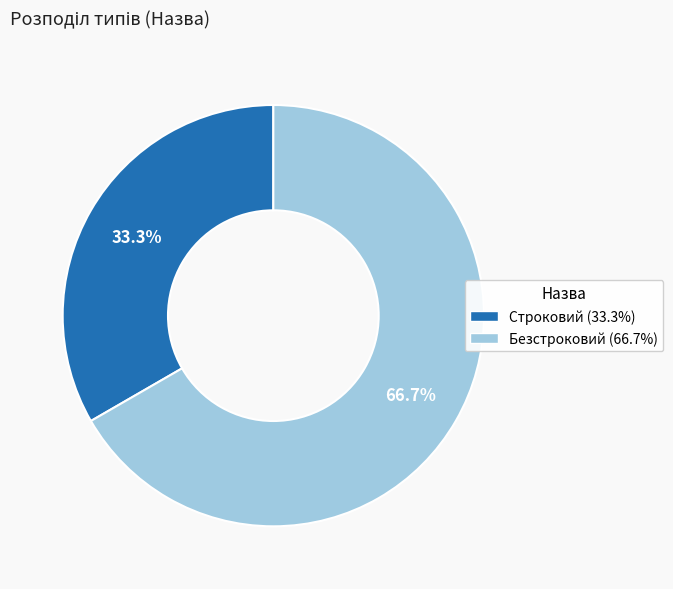

True or false: Безстроковий accounts for 76% of the total.

False